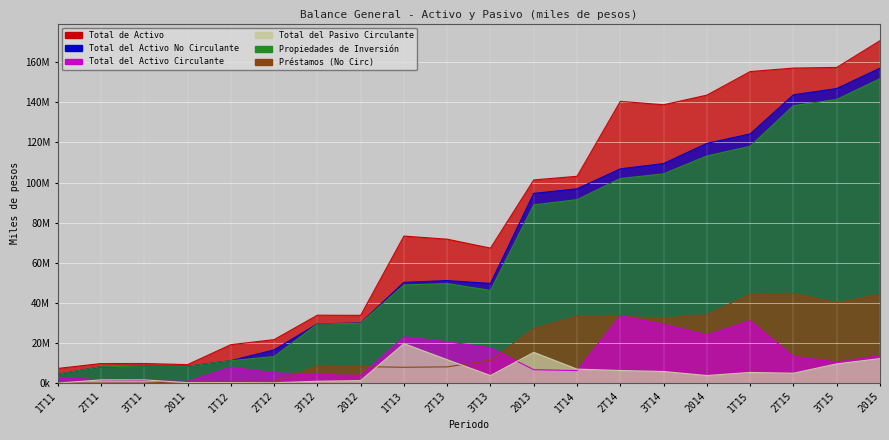

True or false: Total del Activo Circulante and Total del Activo No Circulante cross at least once.

False